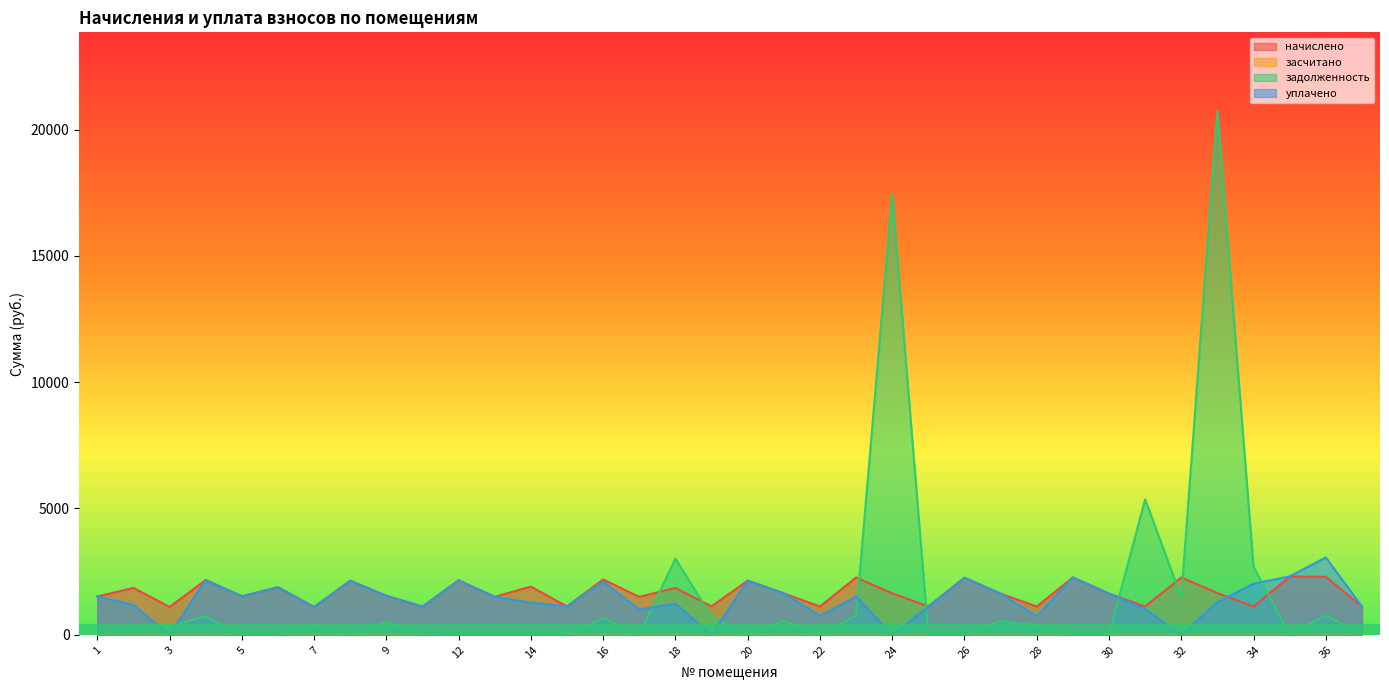

After their last crossing, which series has the higher values: уплачено or задолженность?

уплачено